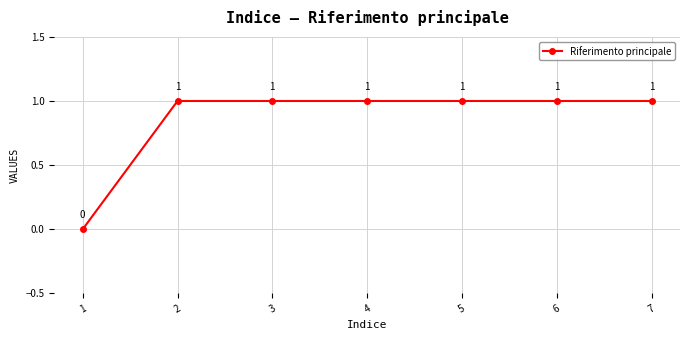

What is the difference between the second highest and minimum values?

1